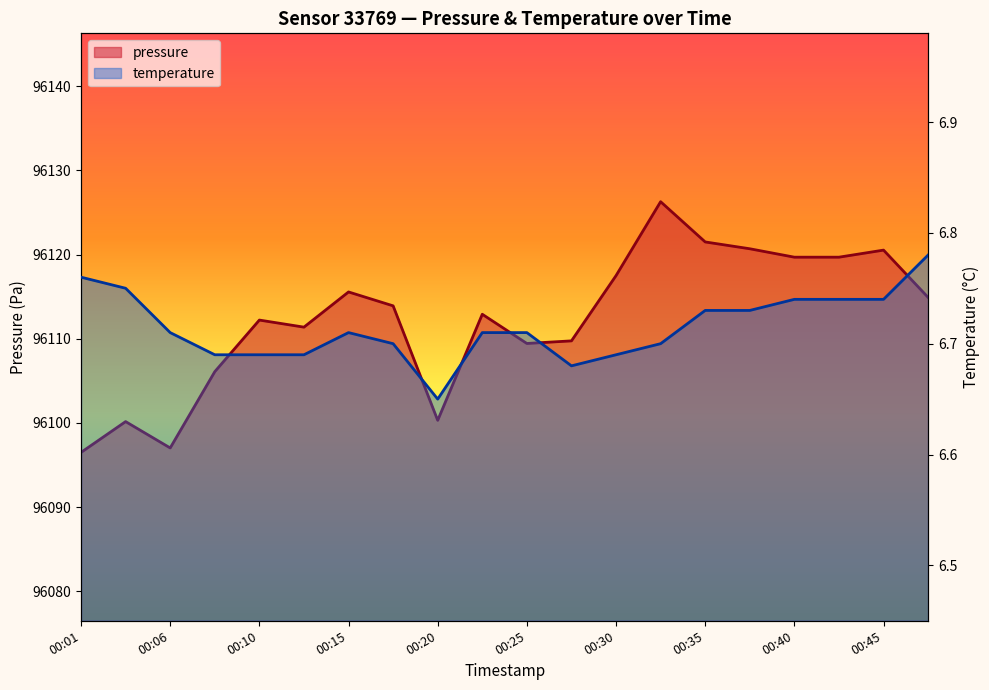

Reading left to right, extract all data points from this chart.

pressure: 00:01=96096.5	00:03=96100.2	00:06=96097.0	00:08=96106.1	00:10=96112.2	00:13=96111.4	00:15=96115.6	00:18=96113.9	00:20=96100.3	00:23=96112.9	00:25=96109.4	00:27=96109.8	00:30=96117.5	00:32=96126.3	00:35=96121.5	00:37=96120.7	00:40=96119.7	00:42=96119.7	00:45=96120.5	00:47=96114.9
temperature: 00:01=6.8	00:03=6.8	00:06=6.7	00:08=6.7	00:10=6.7	00:13=6.7	00:15=6.7	00:18=6.7	00:20=6.7	00:23=6.7	00:25=6.7	00:27=6.7	00:30=6.7	00:32=6.7	00:35=6.7	00:37=6.7	00:40=6.7	00:42=6.7	00:45=6.7	00:47=6.8